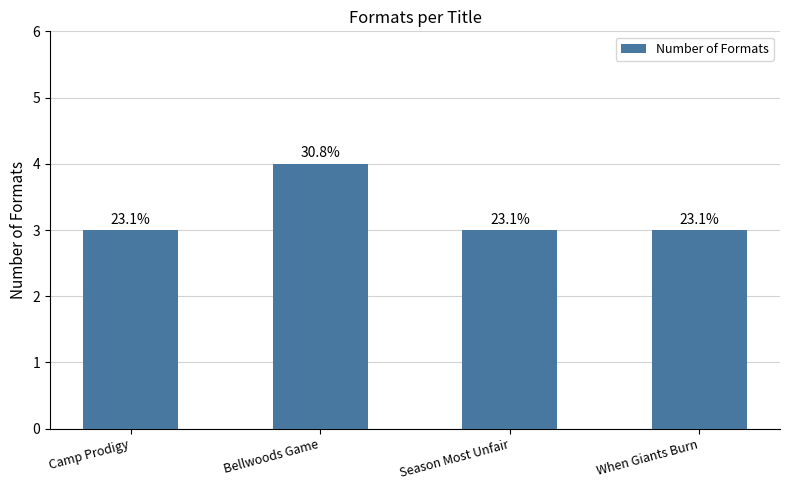

Approximately how many times larger is the value at Season Most Unfair compared to Bellwoods Game?

0.8